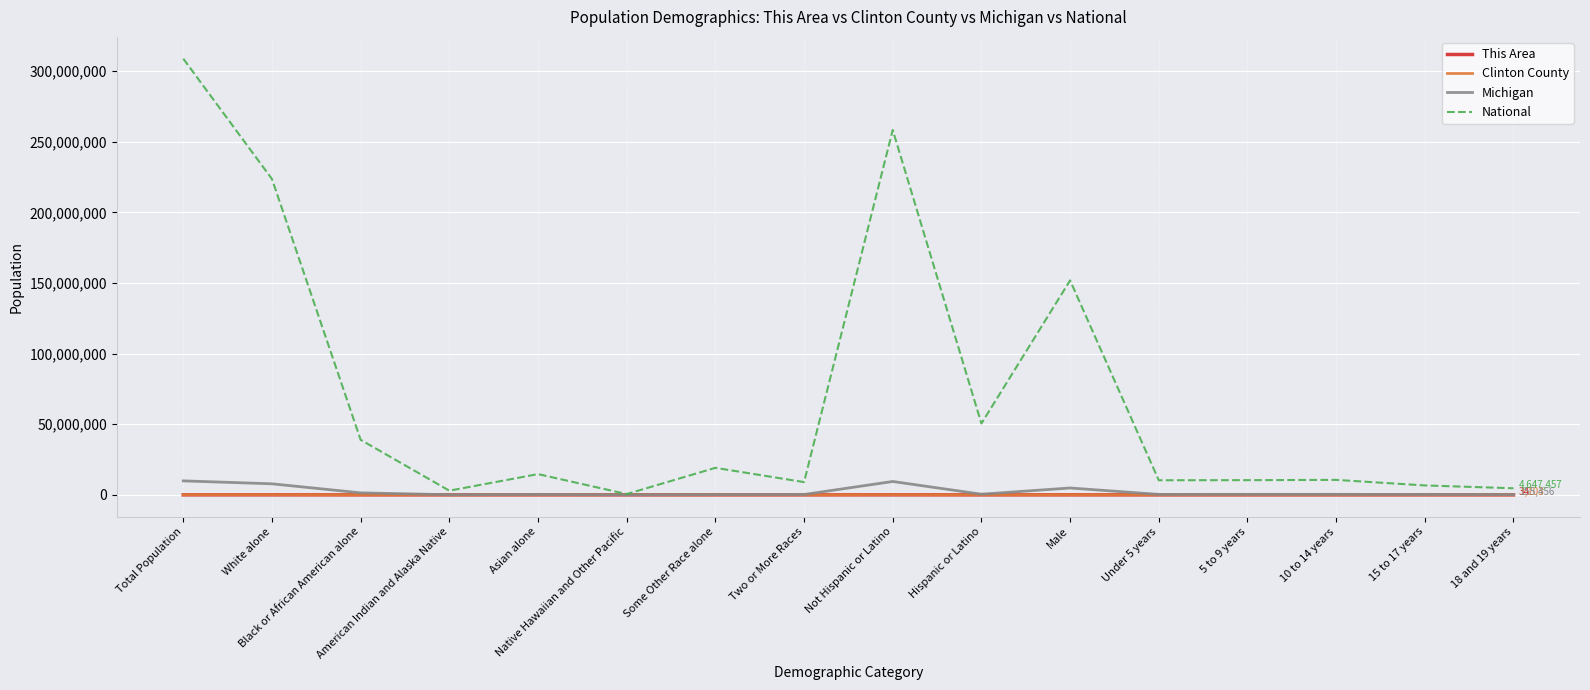

True or false: This Area and Clinton County cross at least once.

False